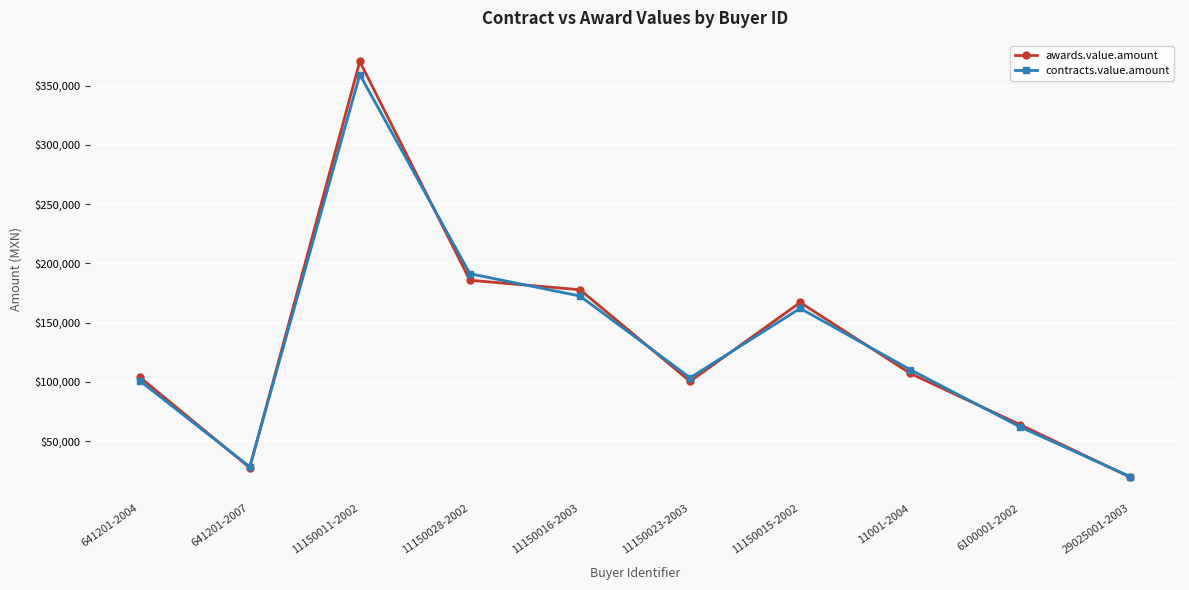

True or false: contracts.value.amount has a value of 172427.2 at 11150016-2003.

True